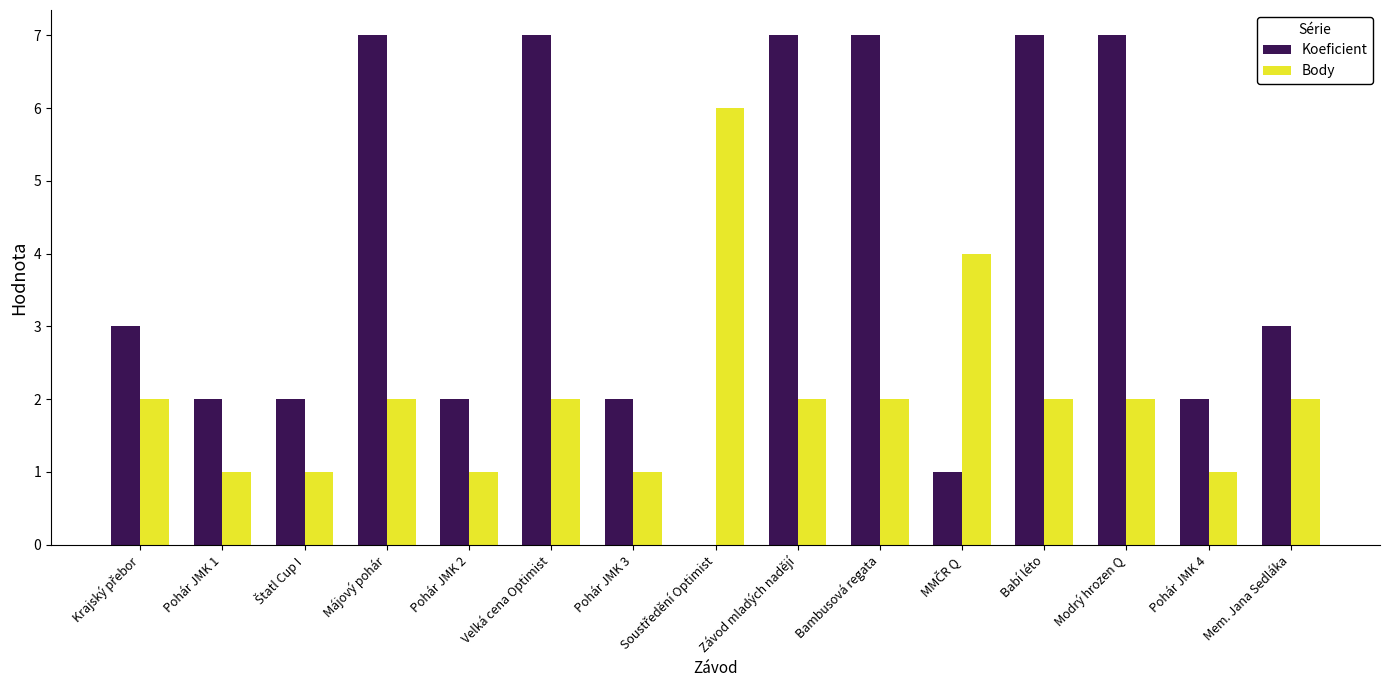

What is the maximum value for Koeficient?

7